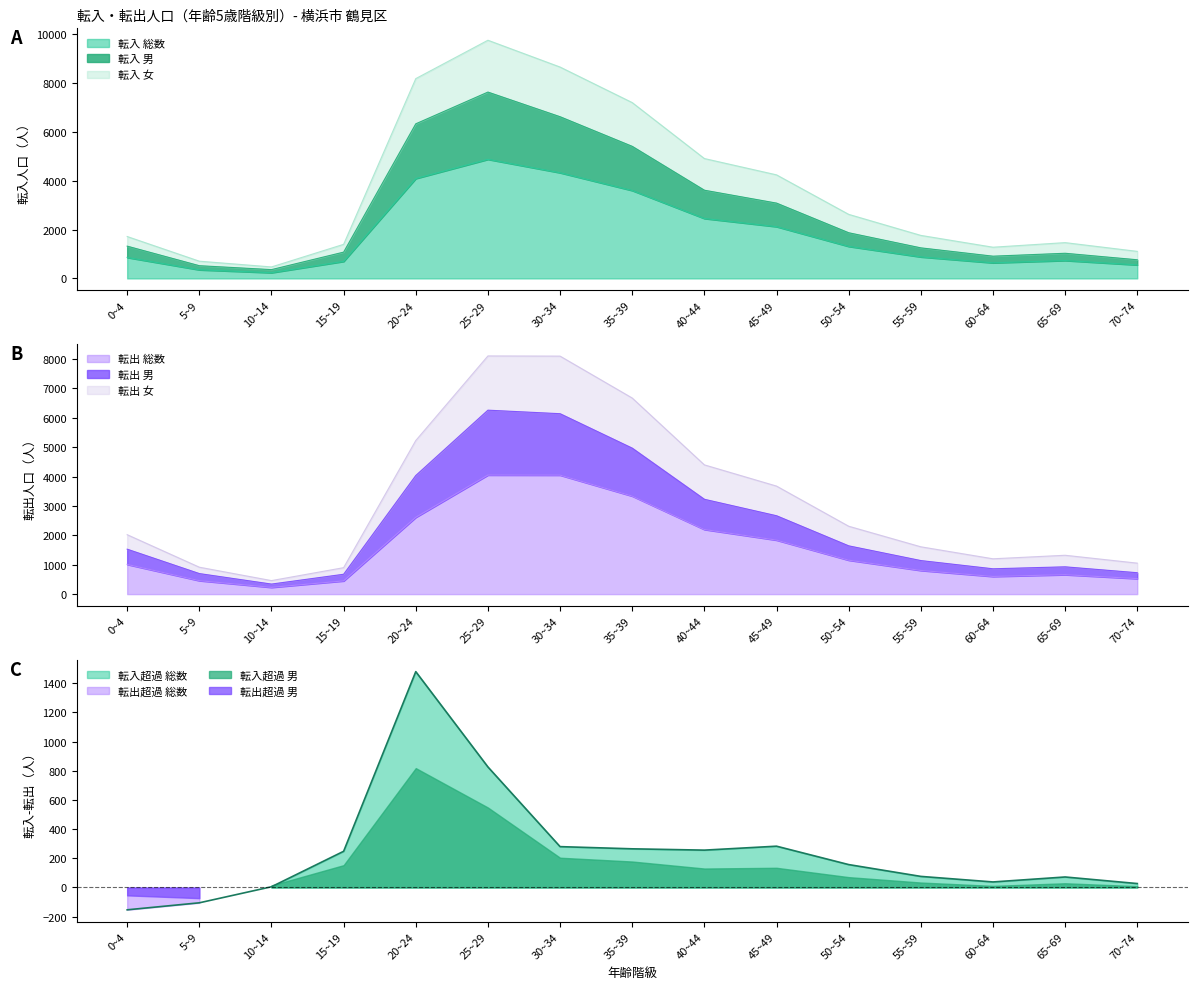

The value of 転入 男 at 40~44 is 3613. True or false?

True